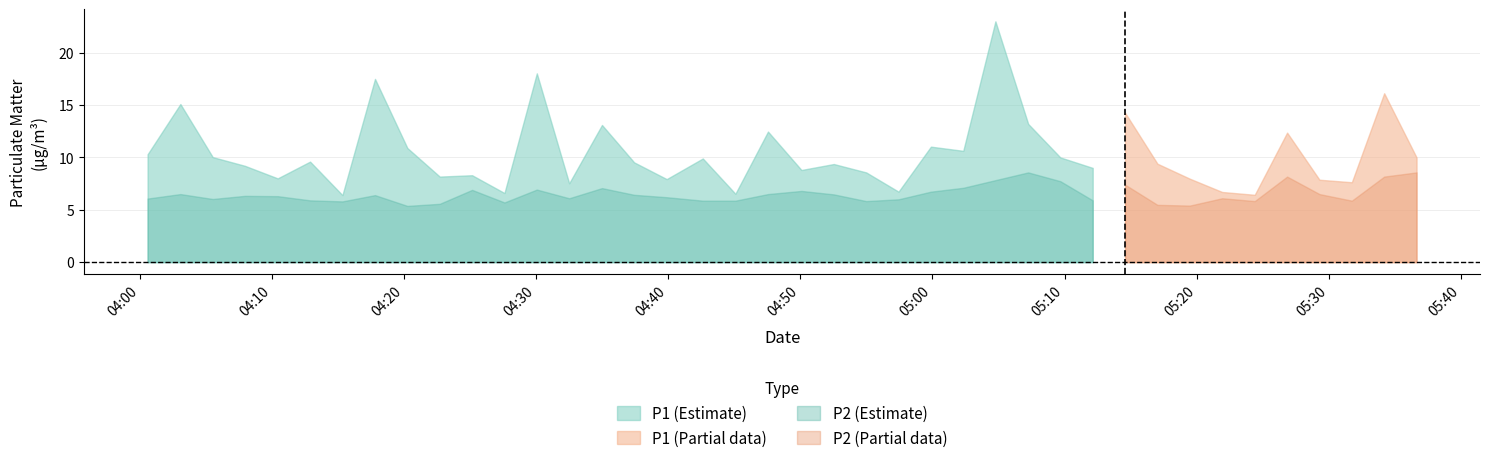

How many data points in P1 are less than 9?

16